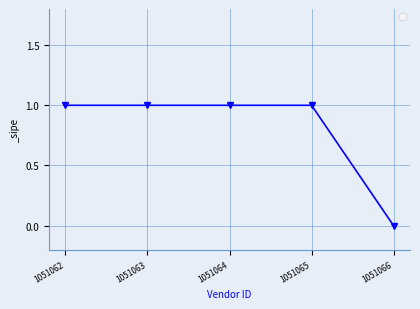

Does the chart display data point markers on the line(s)?

Yes